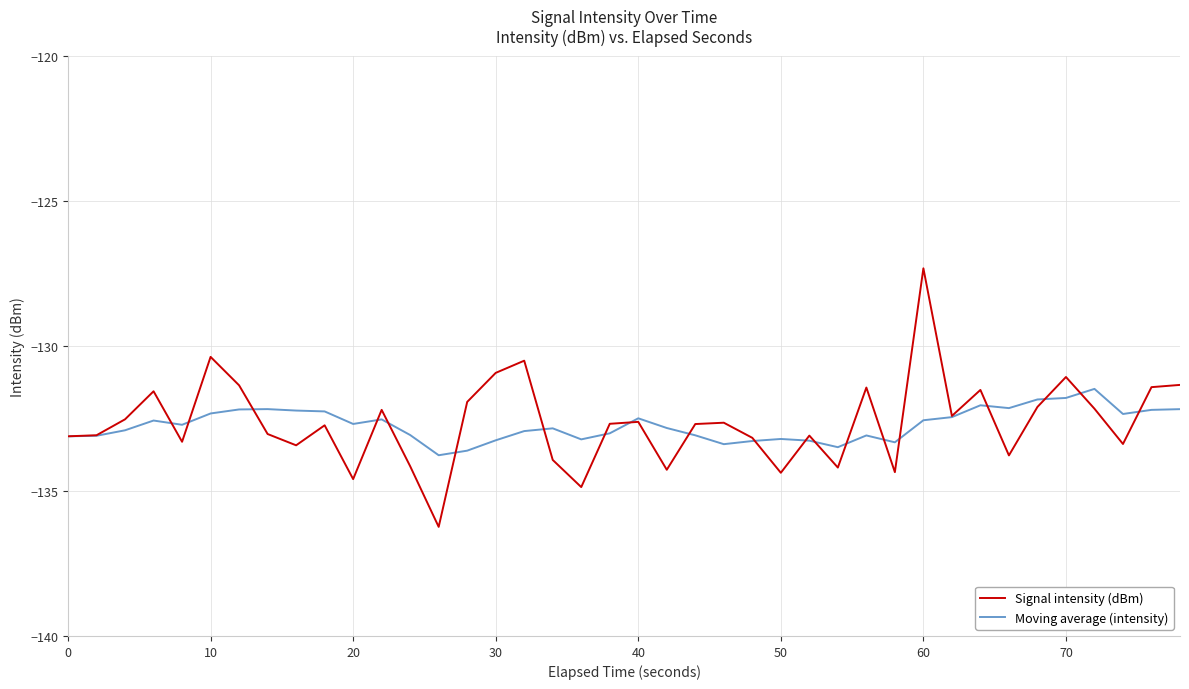

What is the difference between the second highest and minimum values in the Moving average (intensity) series?

2.0